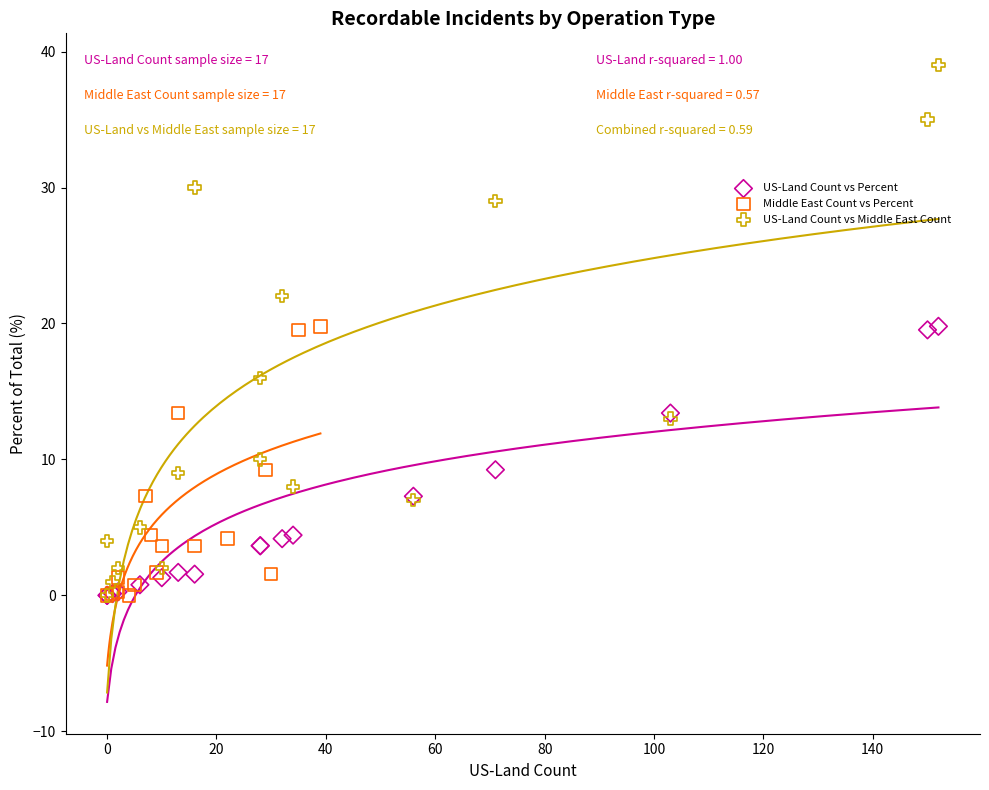

Which series has the widest spread of Y values?

US-Land Count vs Middle East Count